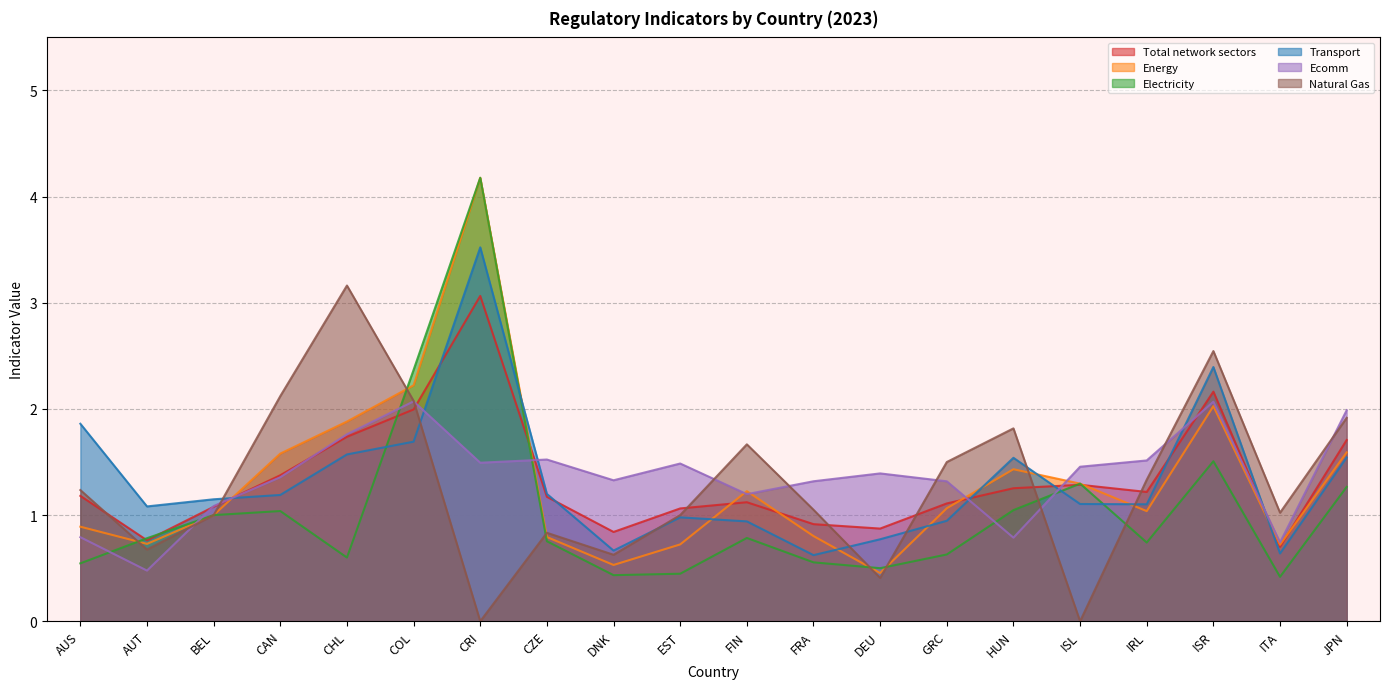

Where is the first local maximum for Electricity?

CAN